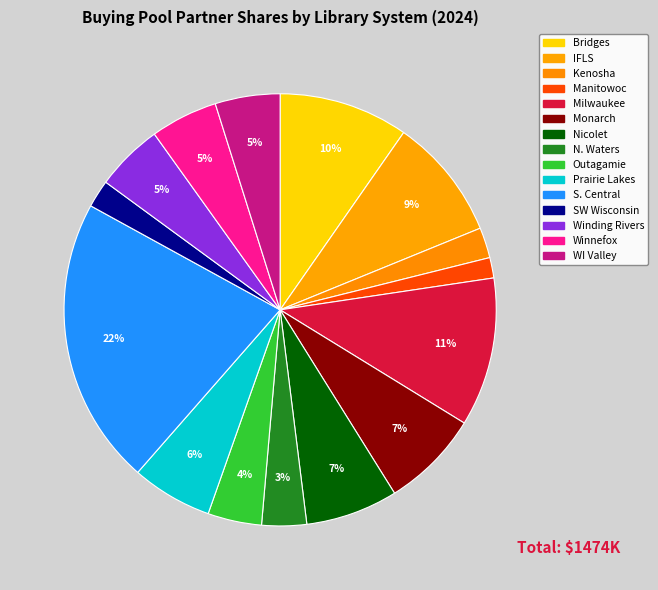

How many segments does this pie chart have?

15